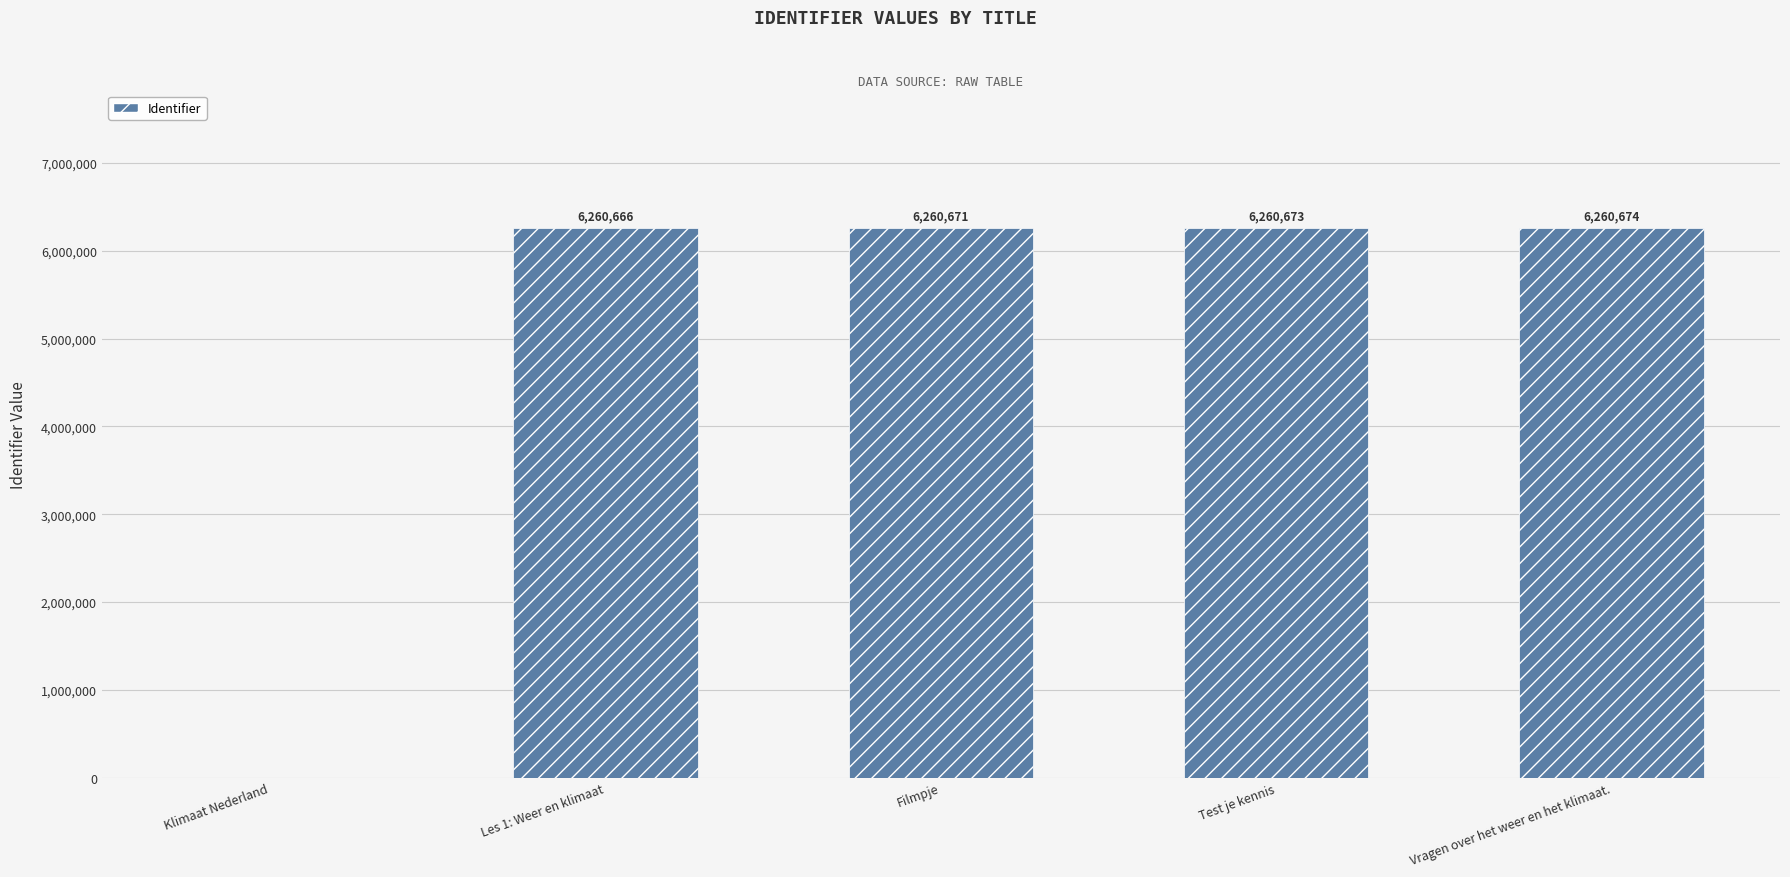

What is the greatest value displayed?

6260674